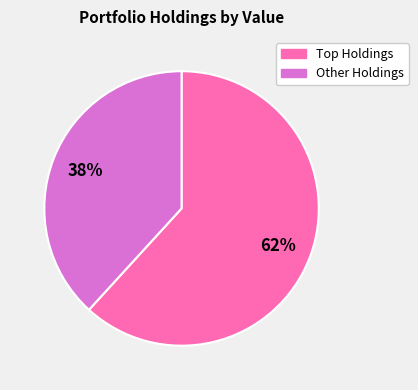

To the nearest percent, what is the average slice percentage?

50%